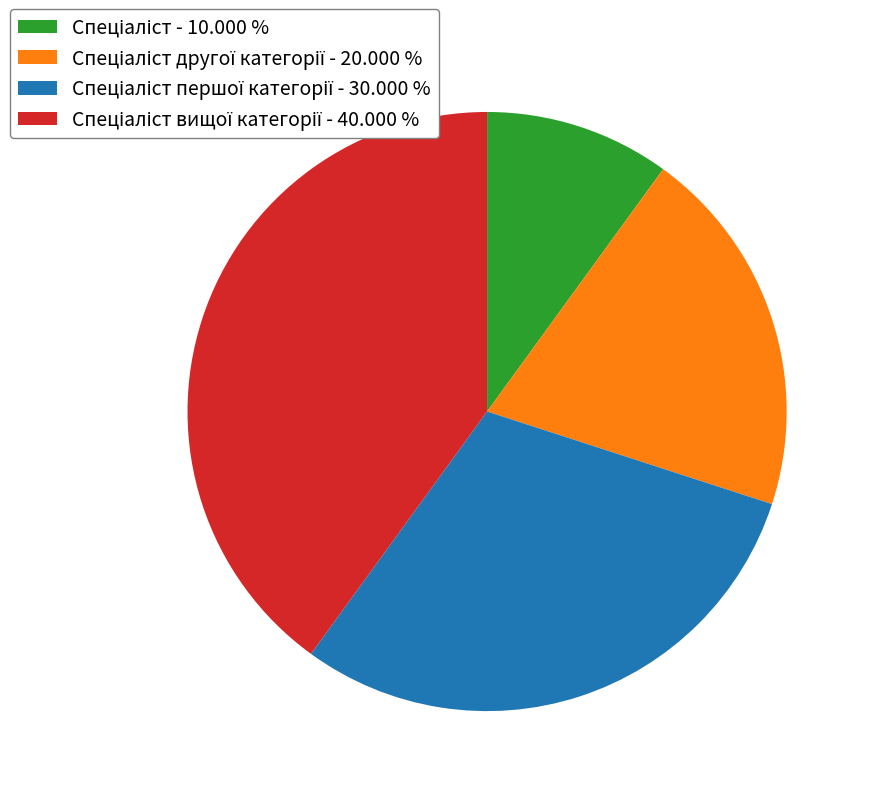

Does any single category account for the majority?

No